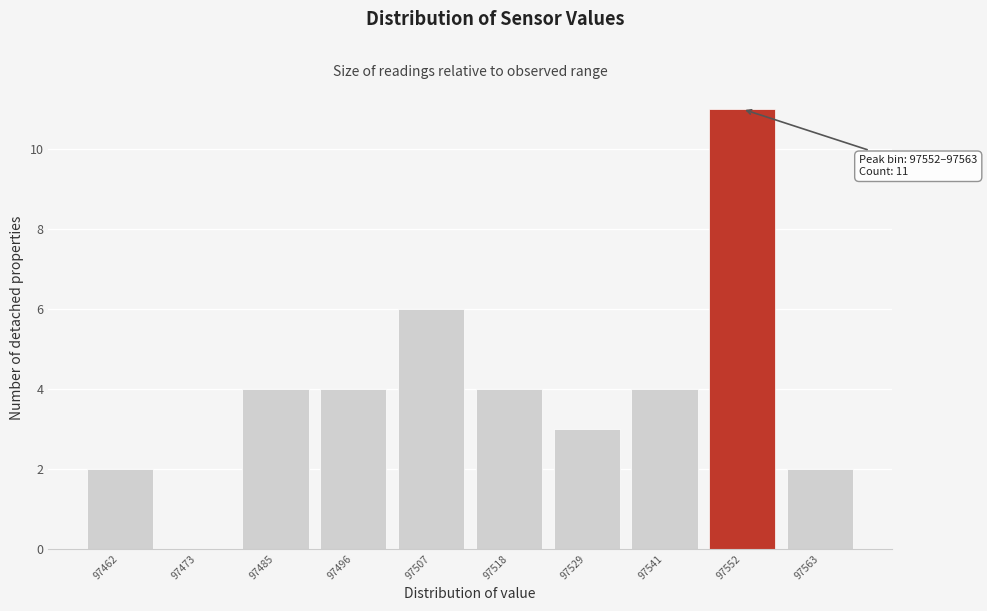

Reading left to right, transcribe all the data shown in this chart.

97462=2	97473=0	97485=4	97496=4	97507=6	97518=4	97529=3	97541=4	97552=11	97563=2